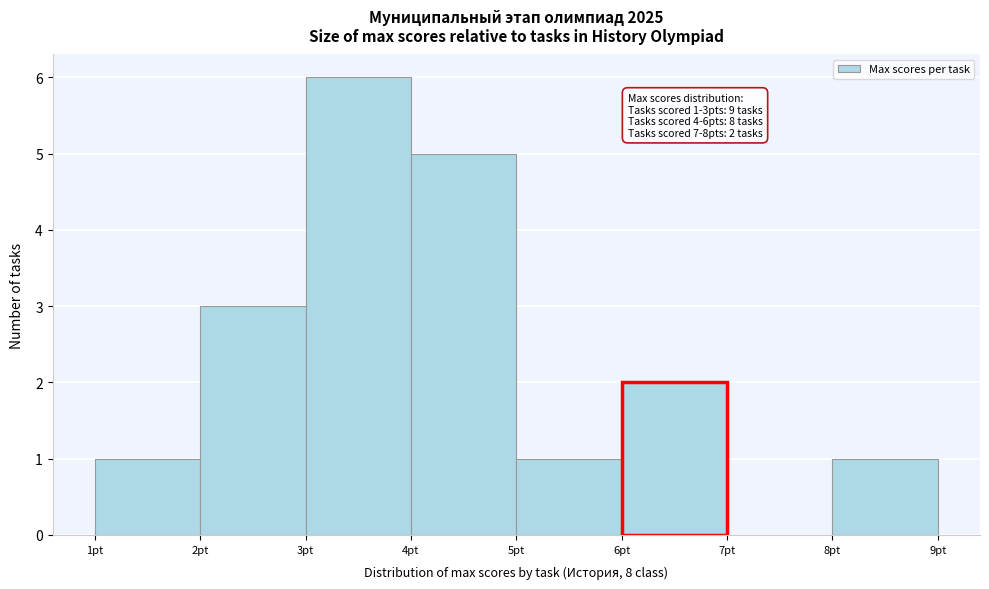

Over which range of the x-axis is the bar tallest?

3 to 4